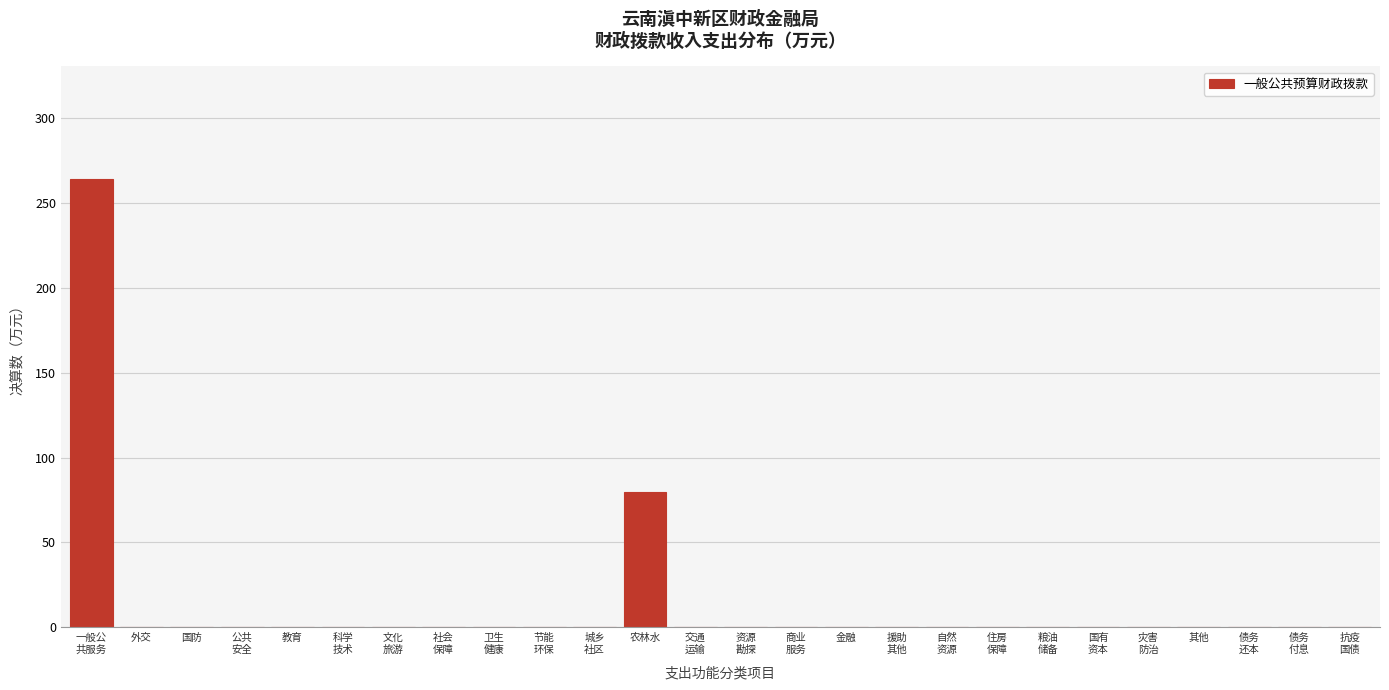

What is the sum of all values?

344.4